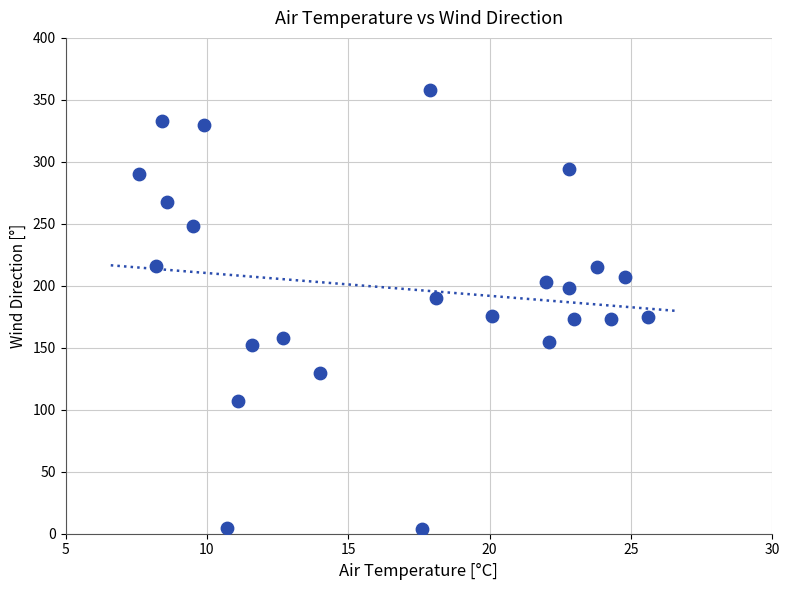

What is the range of Y values (max minus min)?

354